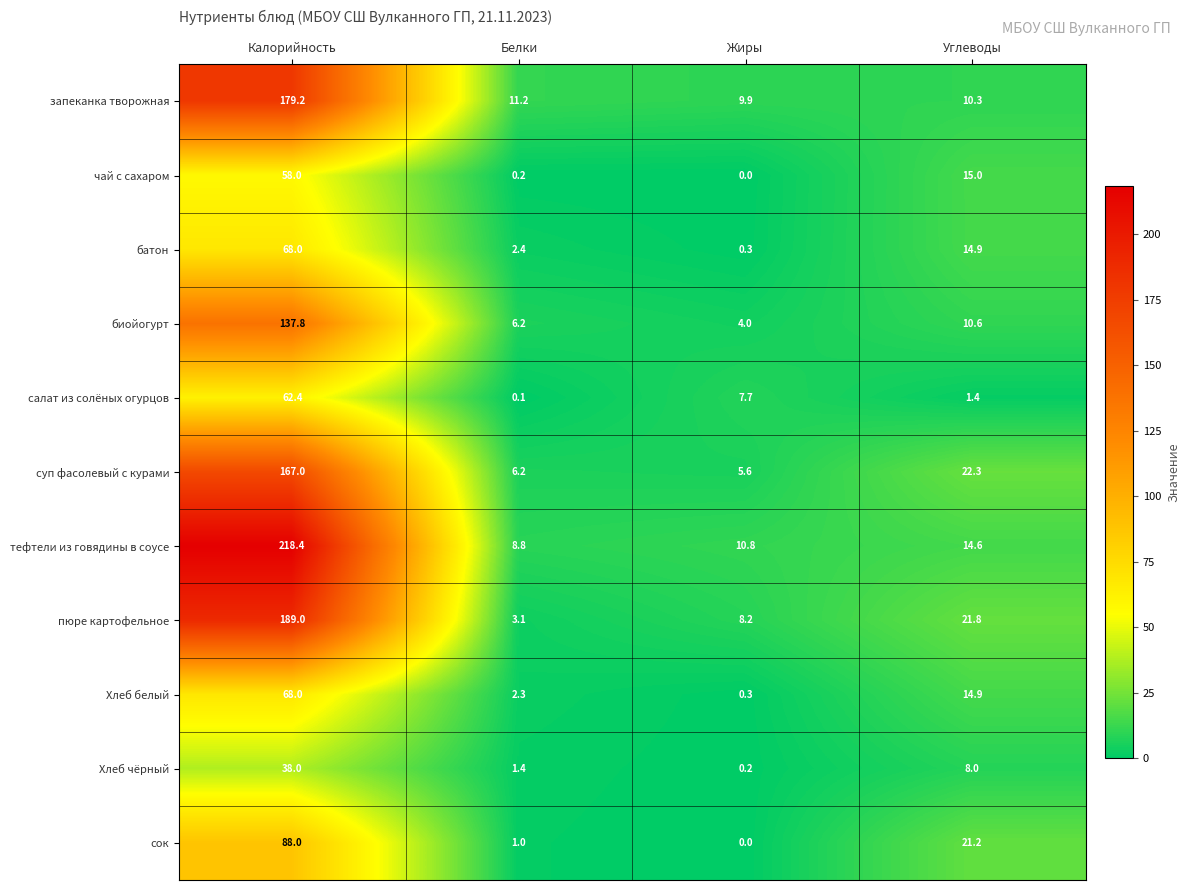

What is the maximum value shown in the chart?

218.4